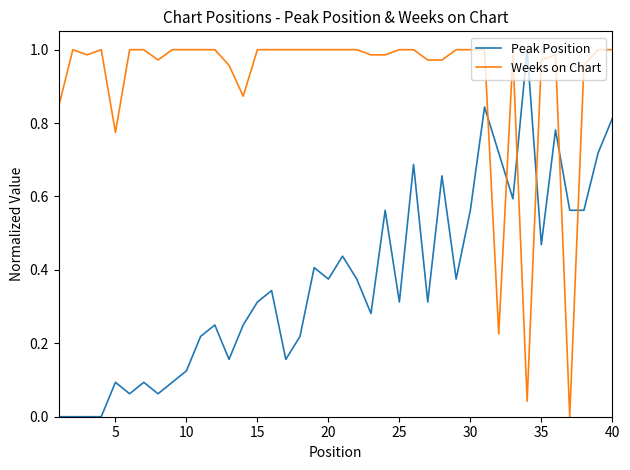

Which series has the largest total across all categories?

Weeks on Chart